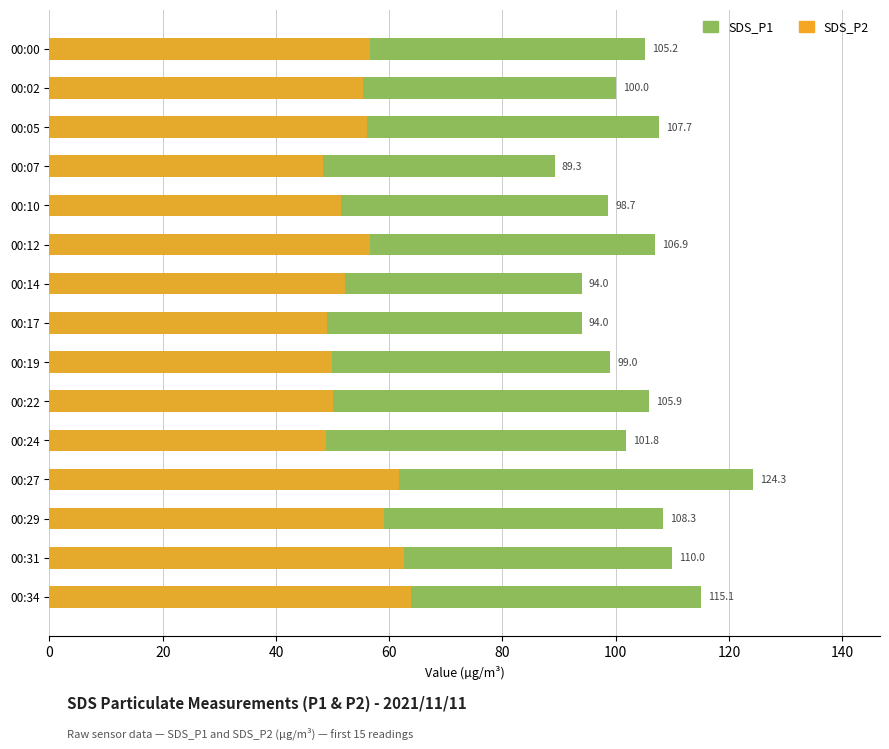

The value of SDS_P1 at 00:22 is 105.9. True or false?

True